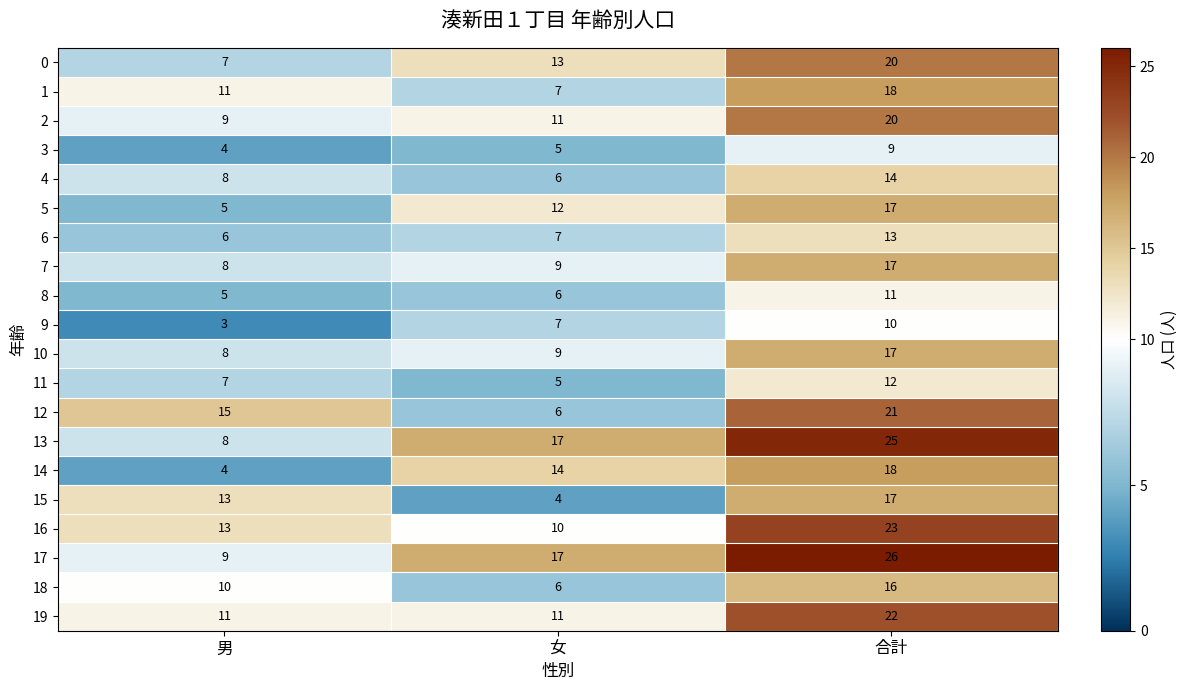

How many data points does each series have?

3